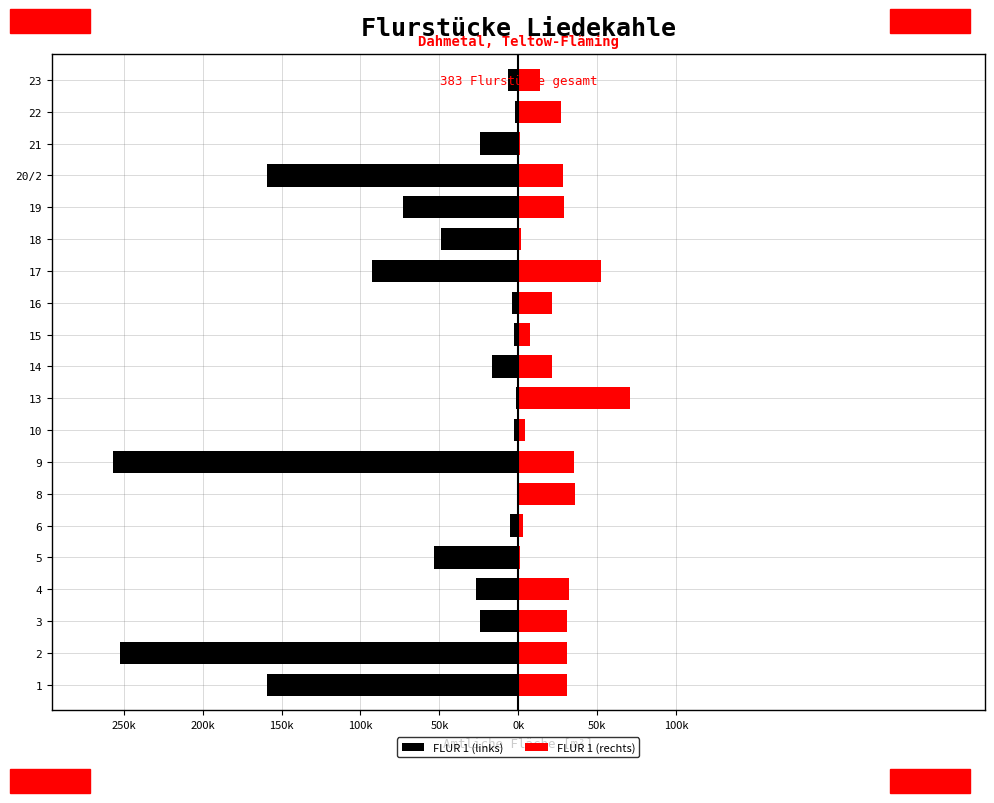

How many values in the FLUR 1 (links) series exceed -24291?

9